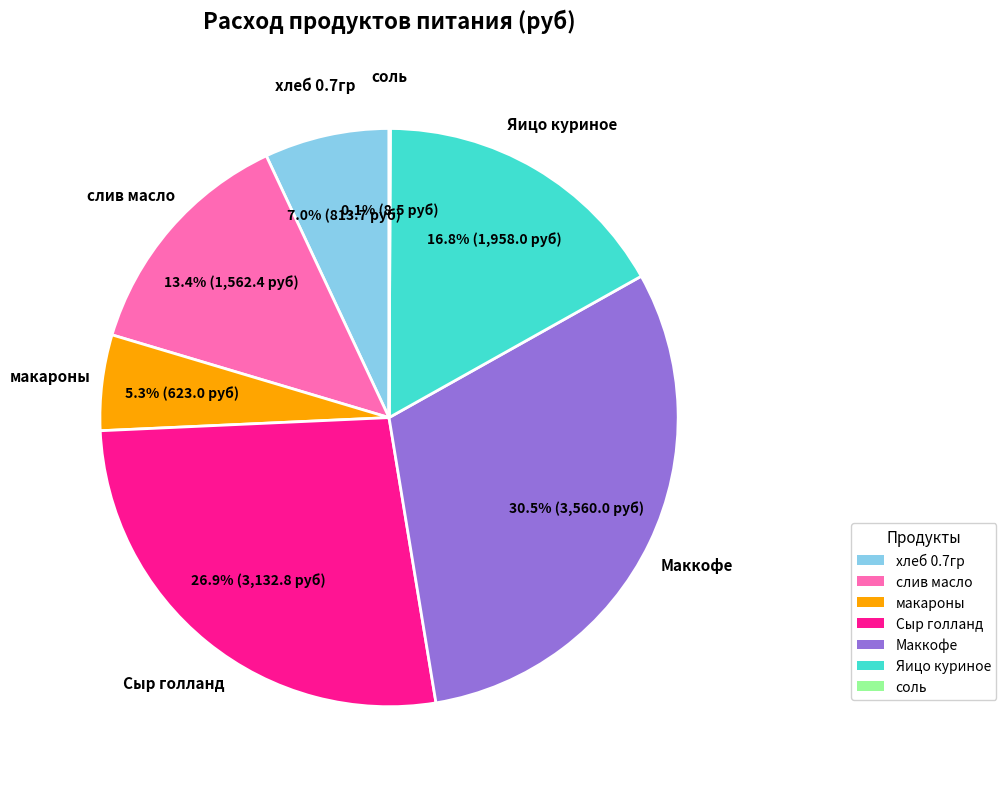

What percentage do хлеб 0.7гр and Сыр голланд together represent?

33.9%